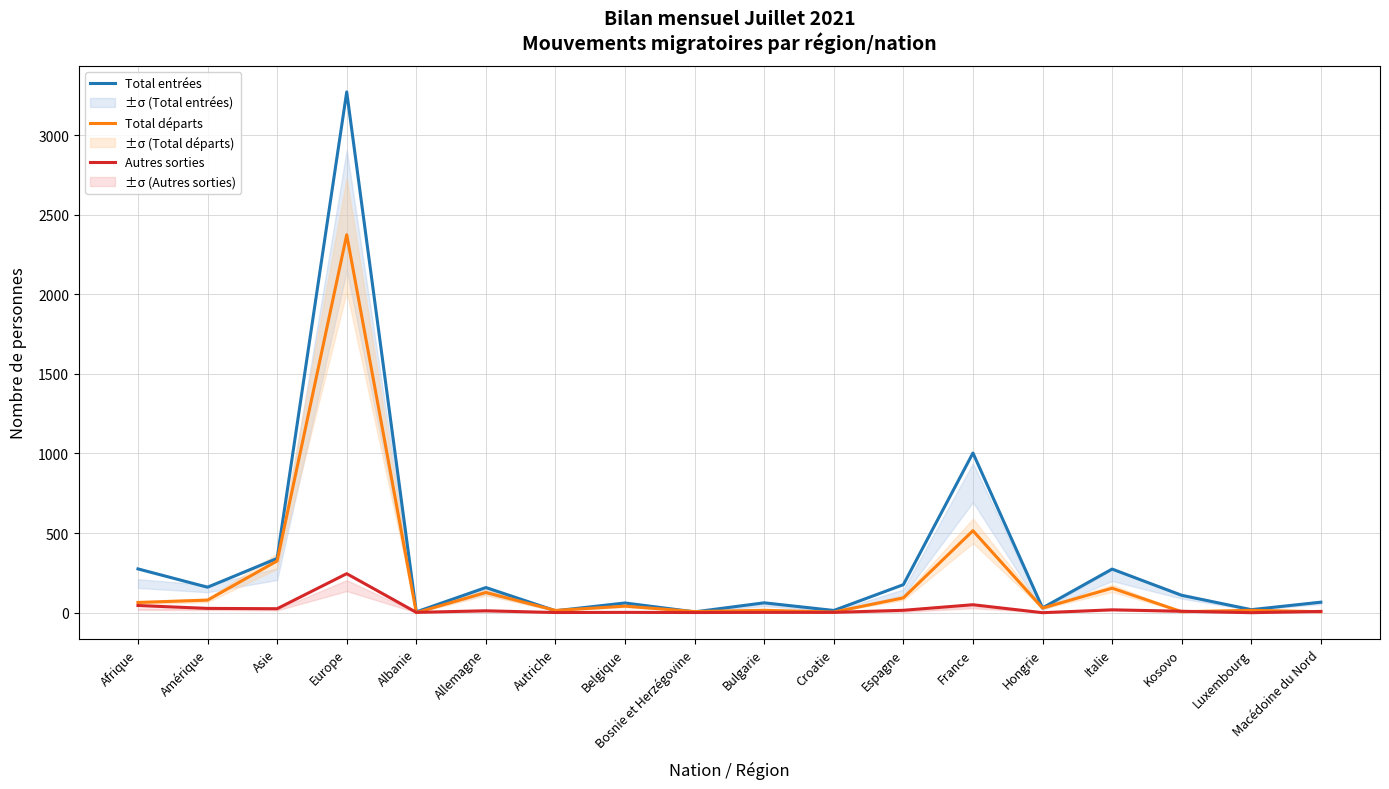

At how many categories does at least one series exceed 1406?

1